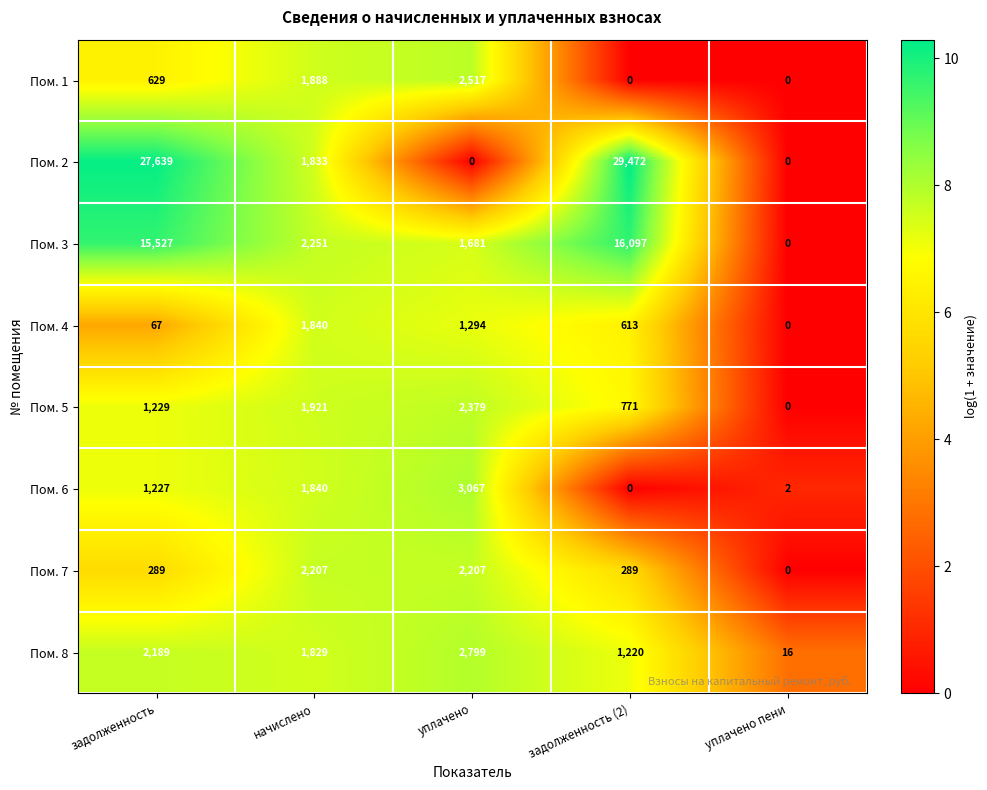

The value of Пом. 4 at задолженность is 67. True or false?

True